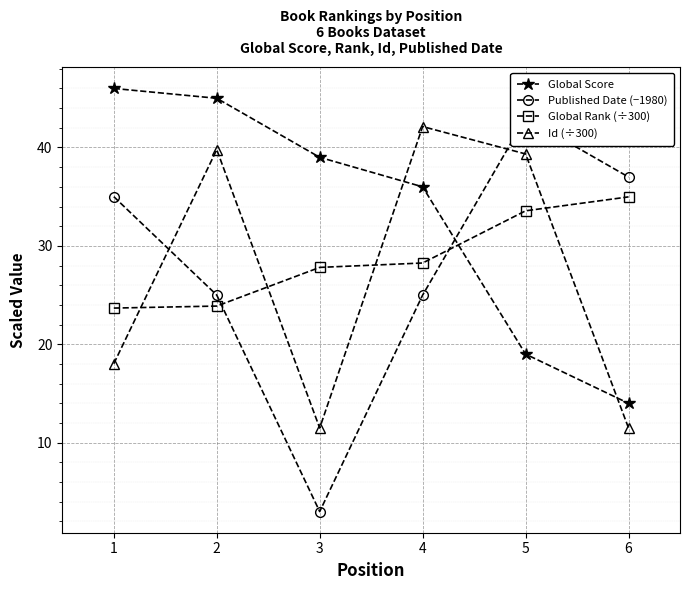

Is the value of Global Rank (÷300) at 1 greater than the value of Global Score at 5?

Yes